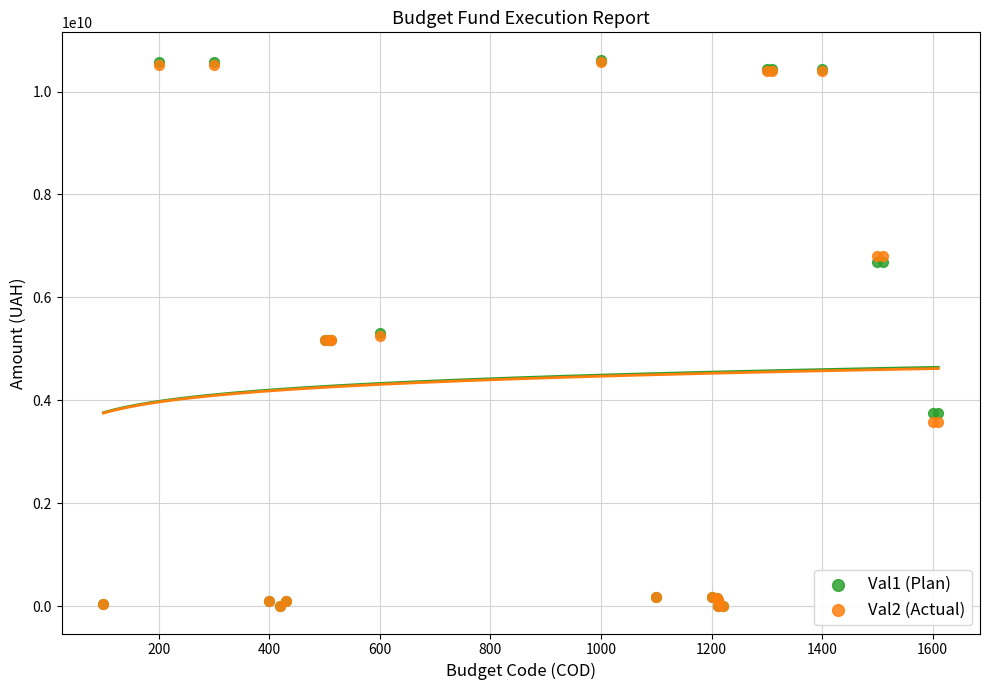

What are all the series names shown in the legend?

Val1 (Plan), Val2 (Actual)